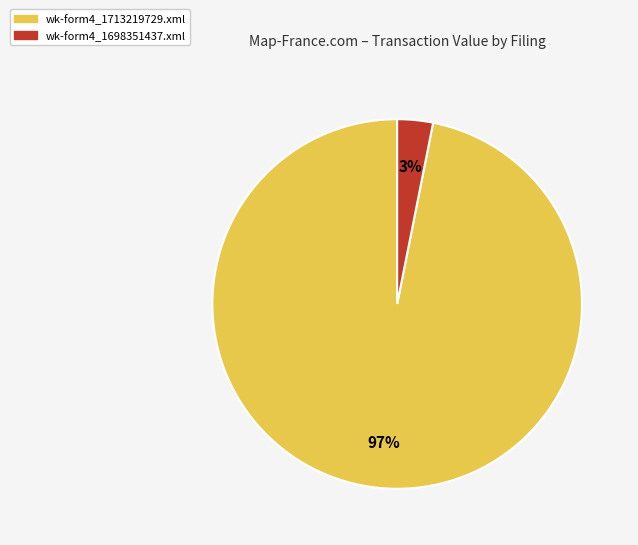

To the nearest percent, what percentage of the pie is wk-form4_1713219729.xml?

97%